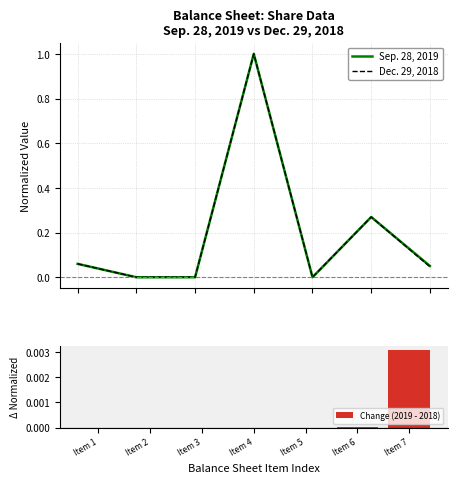

Reading left to right, what are all the values shown in this chart?

Sep. 28, 2019: Item 1=0.1	Item 2=0.0	Item 3=0.0	Item 4=1.0	Item 5=0.0	Item 6=0.3	Item 7=0.1
Dec. 29, 2018: Item 1=0.1	Item 2=0.0	Item 3=0.0	Item 4=1.0	Item 5=0.0	Item 6=0.3	Item 7=0.0
Change (2019 - 2018): Item 1=0.0	Item 2=0.0	Item 3=0.0	Item 4=0.0	Item 5=0.0	Item 6=0.0	Item 7=0.0